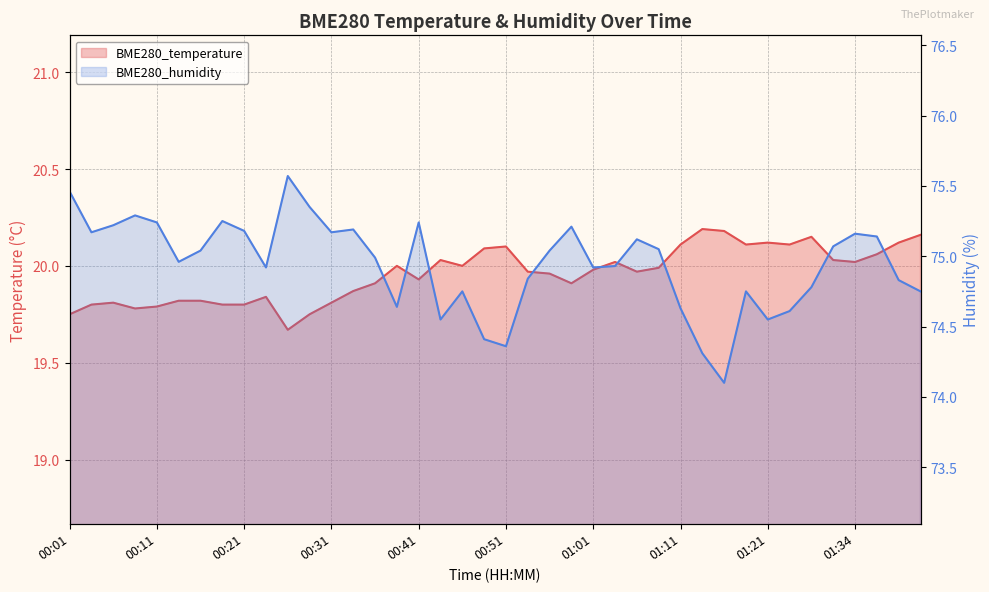

Is it true that BME280_humidity equals 75.2 at 00:41?

True